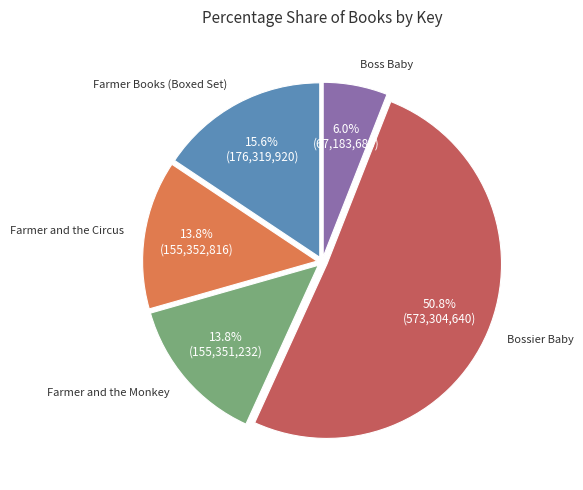

How many slices are in this pie chart?

5